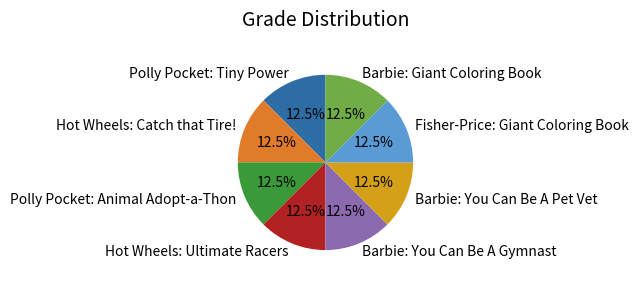

How many slices are in this pie chart?

8